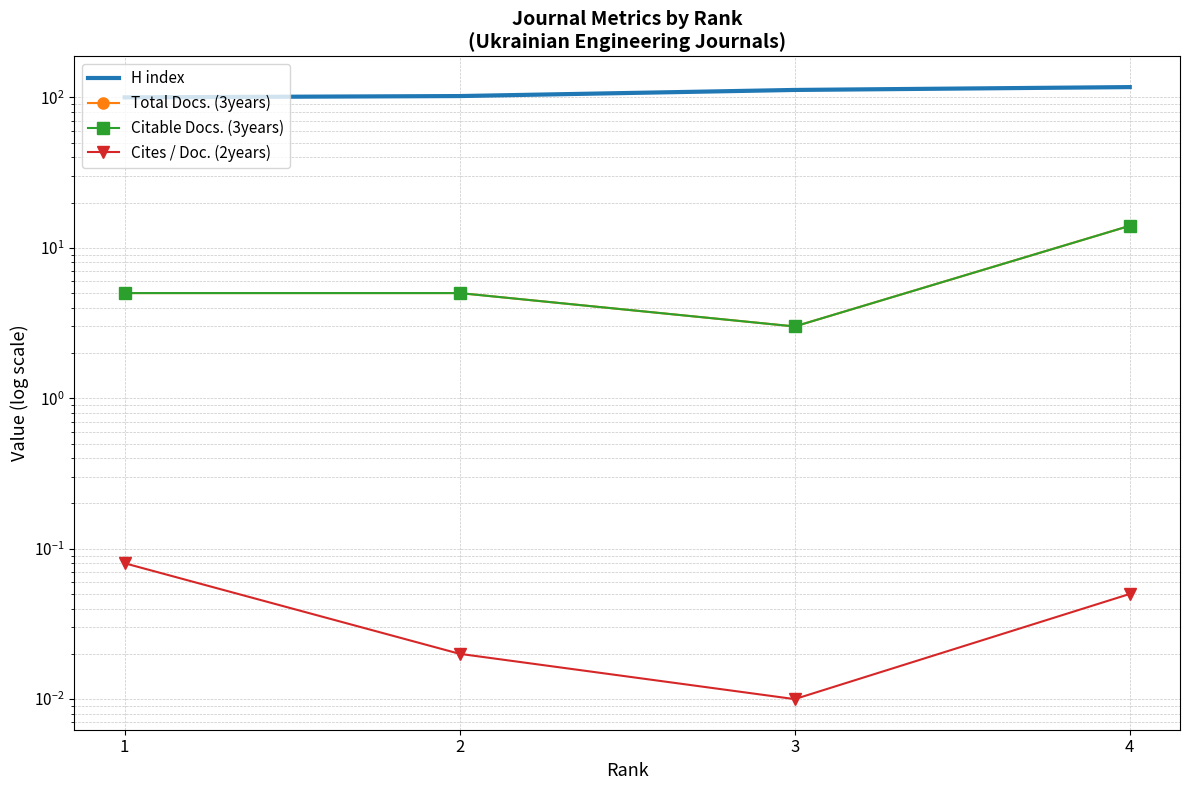

How many data points does each series have?

4